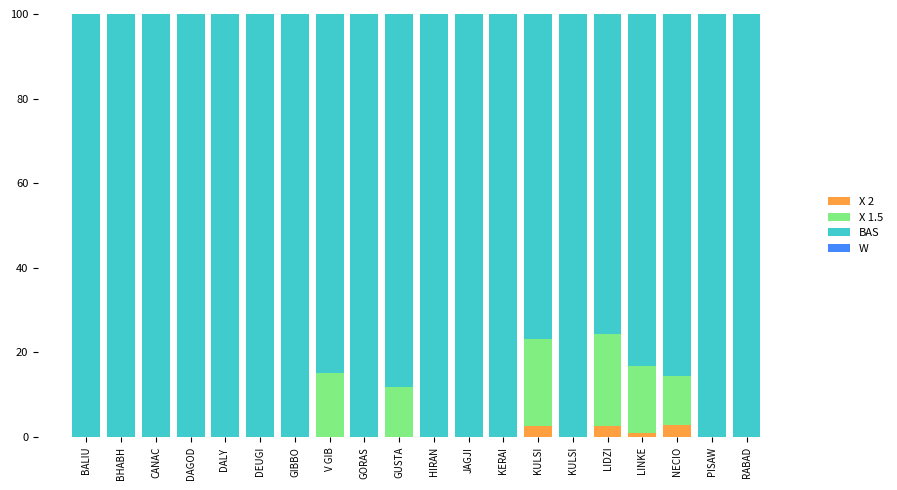

How many distinct data groups are displayed?

4